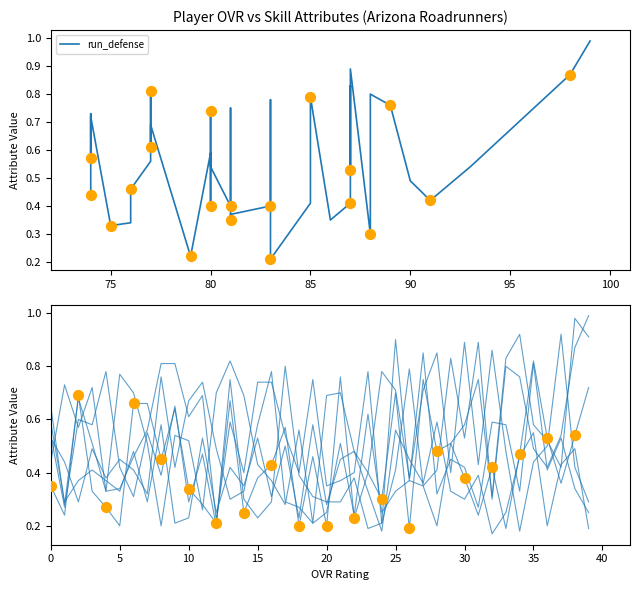

Which series has the widest spread of Y values?

run_defense